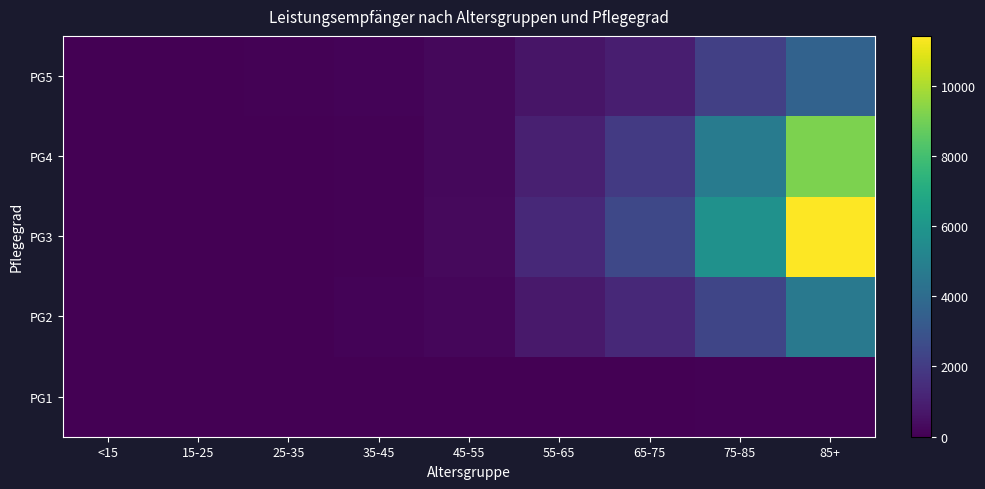

Which series has the widest spread of values?

PG3